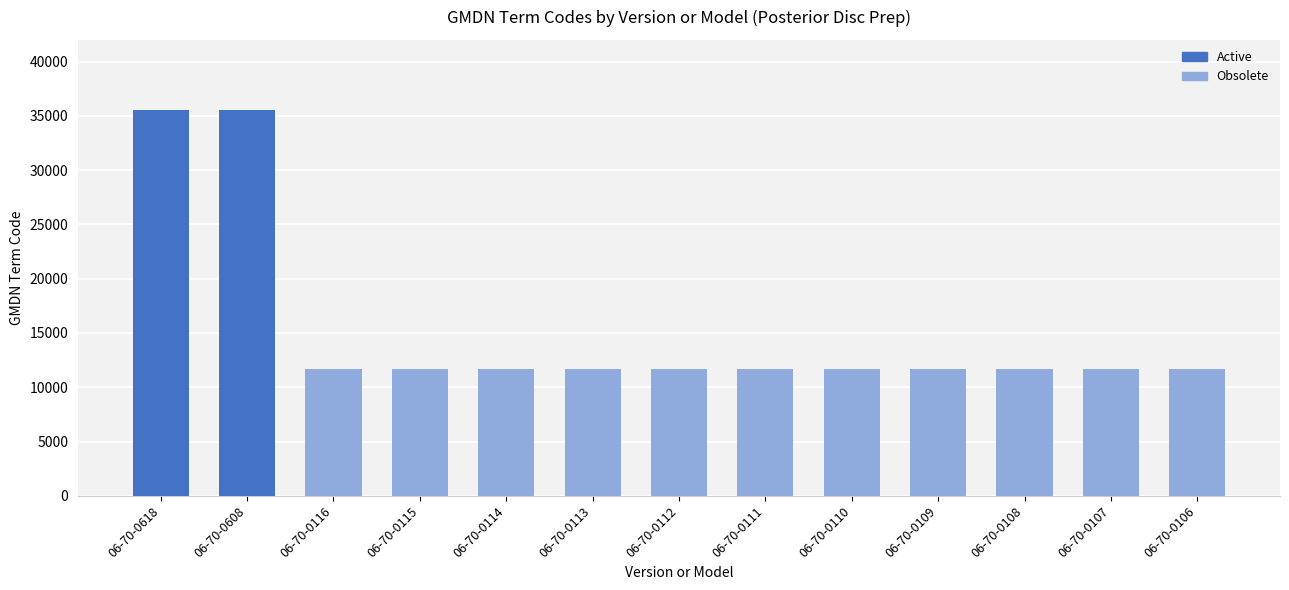

What is the difference between the second highest and minimum values?

23857